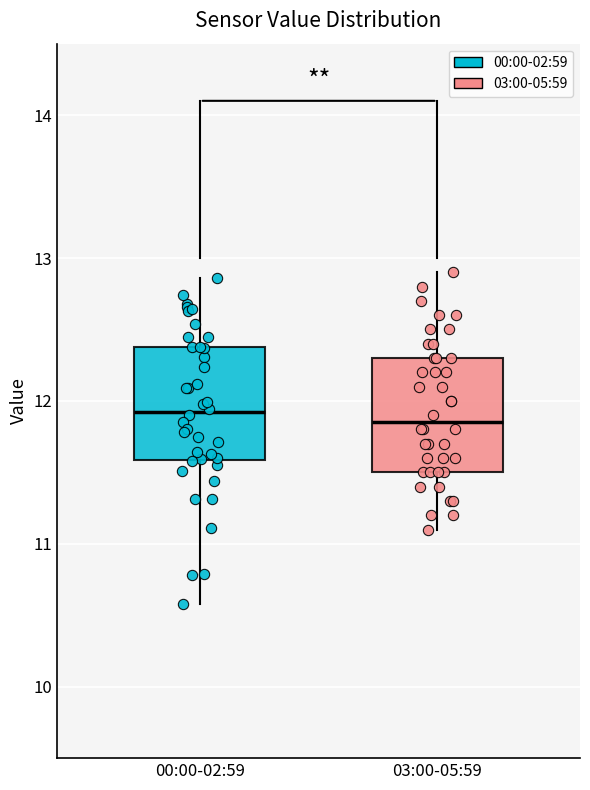

Where does the upper whisker of the box for 03:00-05:59 end on the y-axis? The values are not printed on the chart, so give them approximately, as read against the axis.

12.9